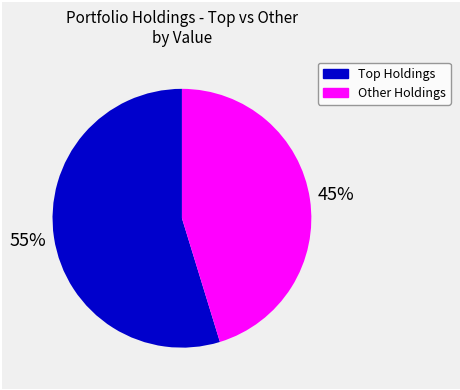

Is there any slice that represents more than half of the pie?

Yes